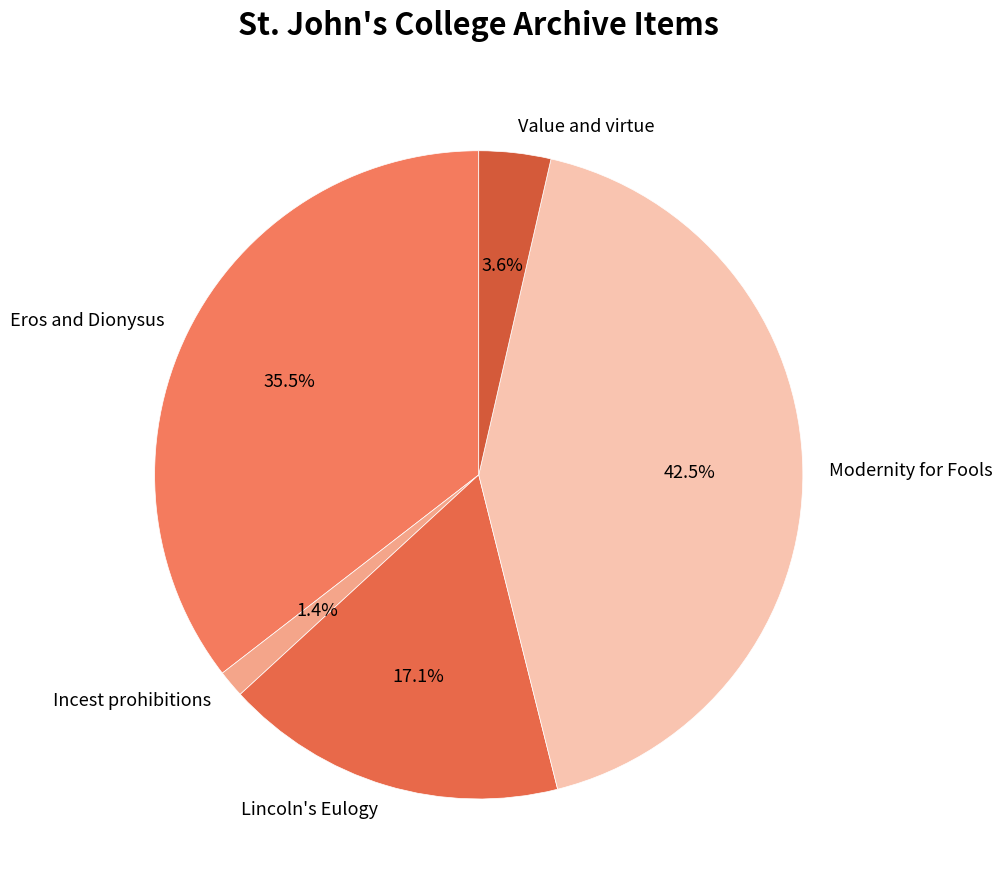

What percentage is NOT represented by Lincoln's Eulogy?

82.9%